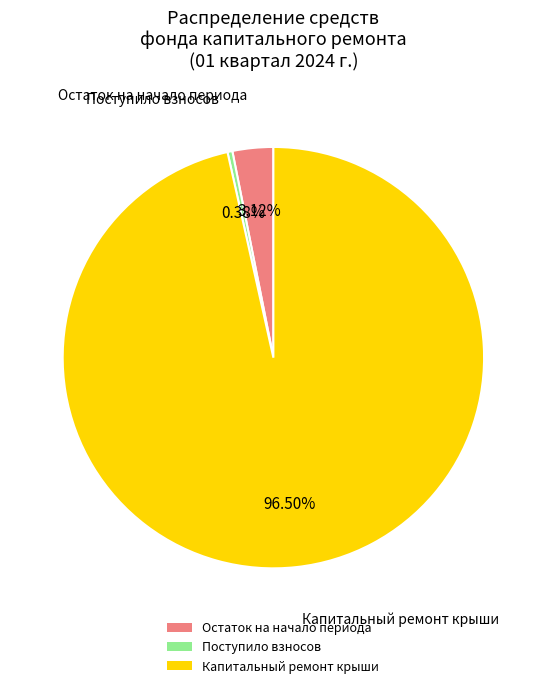

Is there any slice that represents more than half of the pie?

Yes